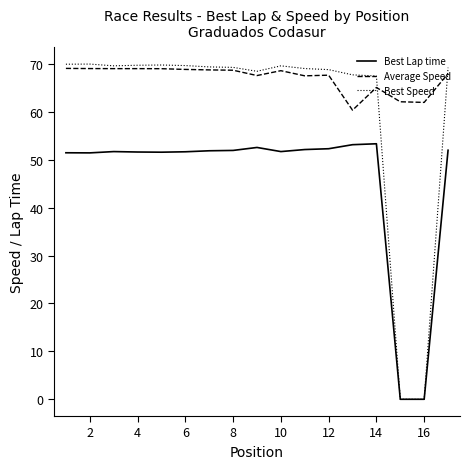

What is the greatest value displayed?

70.0